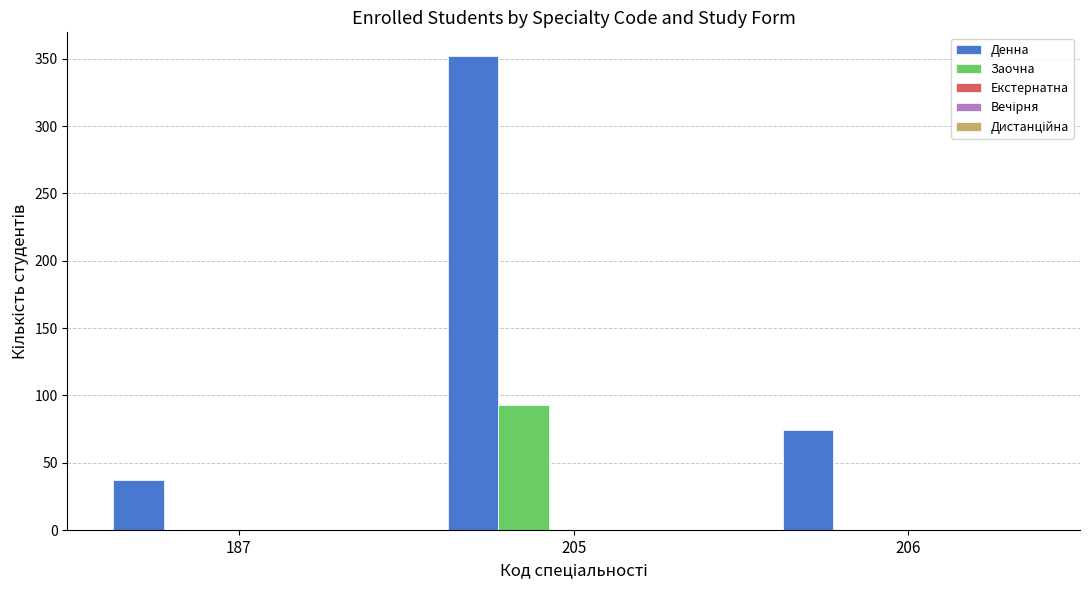

What is the maximum value shown in the chart?

352